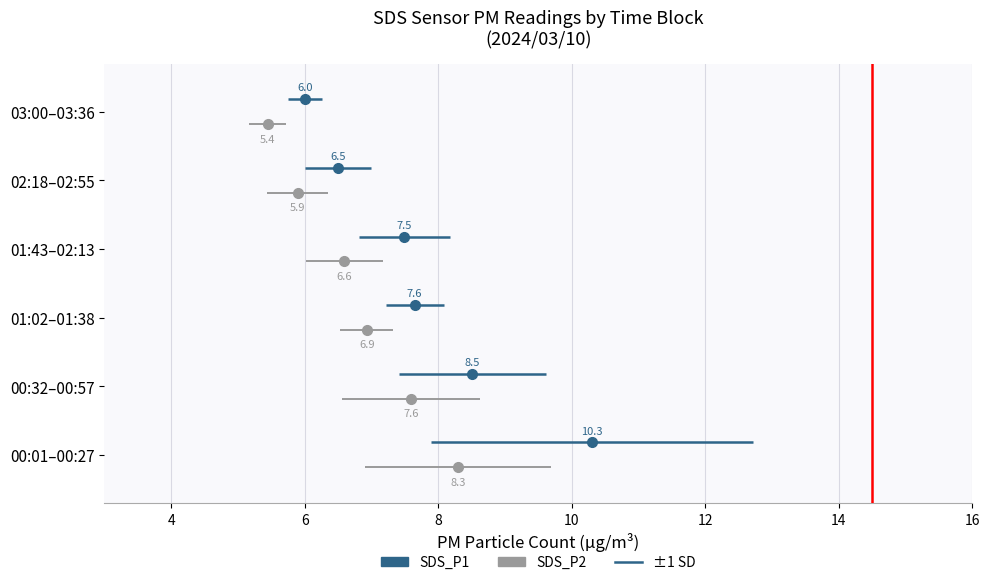

Which series has the largest total across all categories?

SDS_P1 (primary)